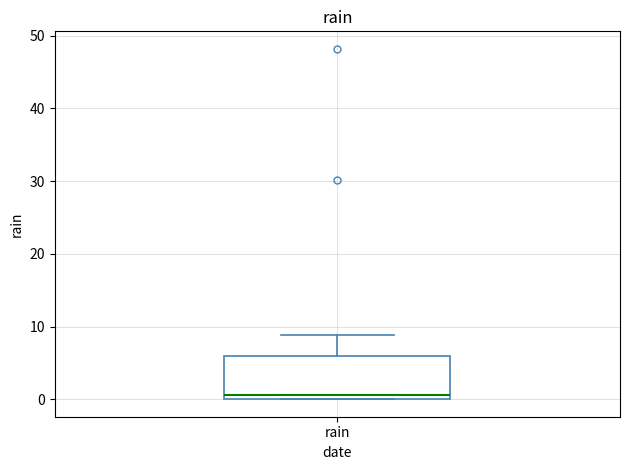

Where does the median line of the box for rain sit on the y-axis? The values are not printed on the chart, so give them approximately, as read against the axis.

1